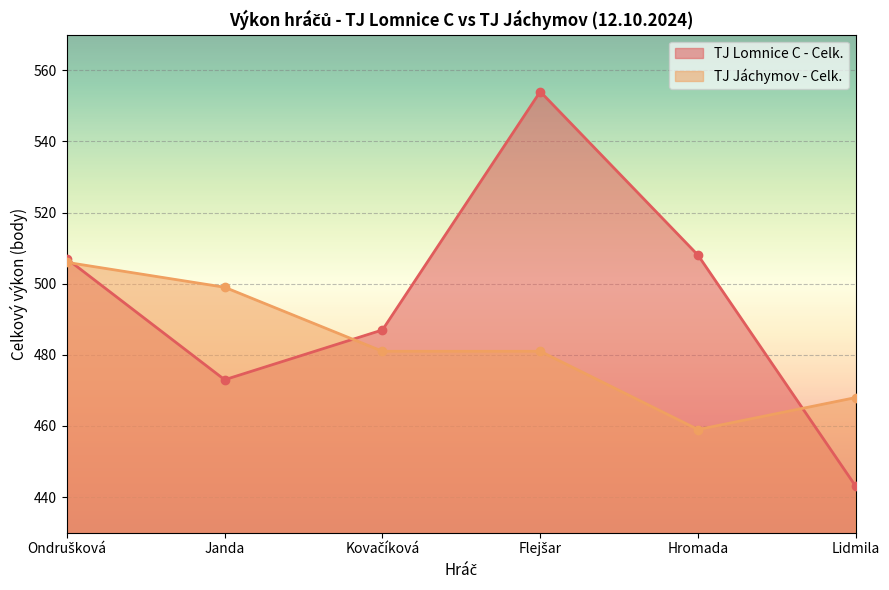

Reading left to right, transcribe all the data shown in this chart.

TJ Lomnice C - Celk.: 507	473	487	554	508	443
TJ Jáchymov - Celk.: 506	499	481	481	459	468